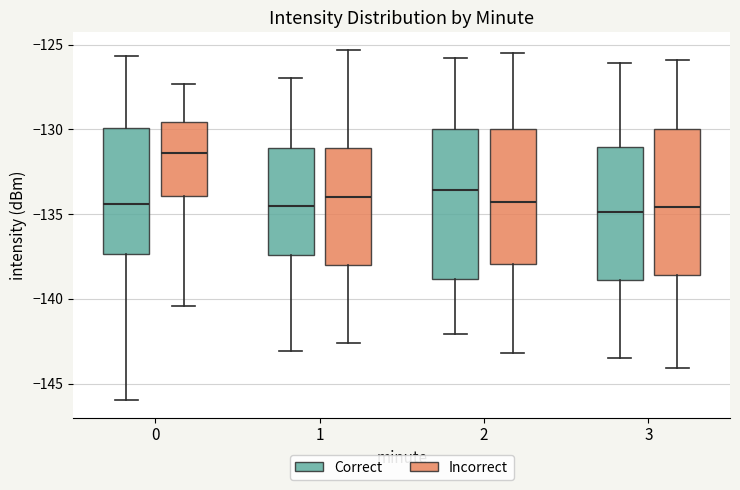

Reading left to right, read every box against the y-axis: the position of its median line, the range the box covers, and the ends of its whiskers. The values are not printed on the chart, so give them approximately, as read against the axis.

0 (Correct): median -134.5, box -137.5 to -130.0, whiskers -146.0 to -125.5
0 (Incorrect): median -131.5, box -134.0 to -129.5, whiskers -140.5 to -127.5
1 (Correct): median -134.5, box -137.5 to -131.0, whiskers -143.0 to -127.0
1 (Incorrect): median -134.0, box -138.0 to -131.0, whiskers -142.5 to -125.5
2 (Correct): median -133.5, box -139.0 to -130.0, whiskers -142.0 to -126.0
2 (Incorrect): median -134.5, box -138.0 to -130.0, whiskers -143.0 to -125.5
3 (Correct): median -135.0, box -139.0 to -131.0, whiskers -143.5 to -126.0
3 (Incorrect): median -134.5, box -138.5 to -130.0, whiskers -144.0 to -126.0